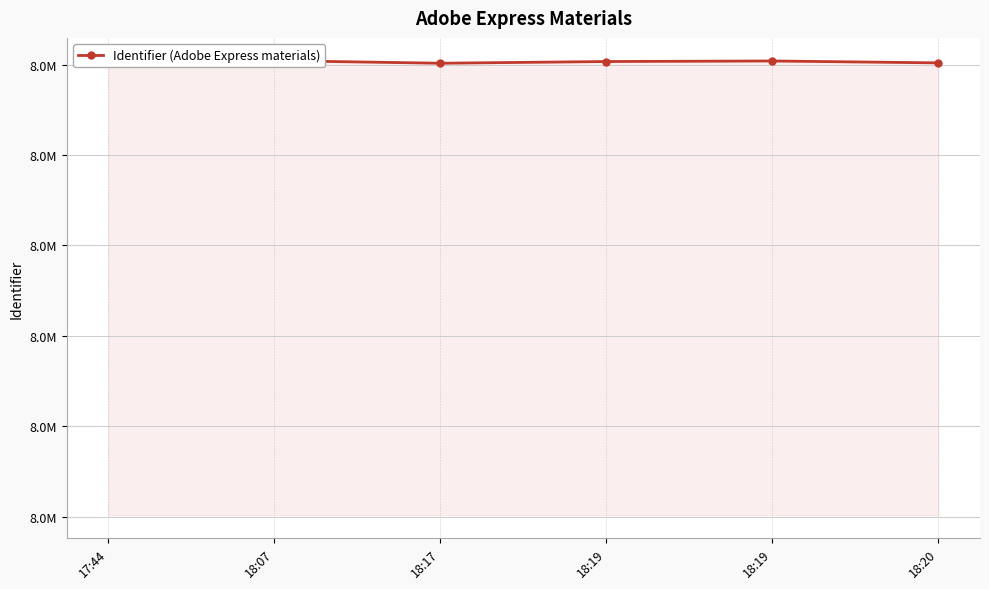

List the labels in order of value, largest first.

18:07, 18:19, 18:19, 17:44, 18:20, 18:17